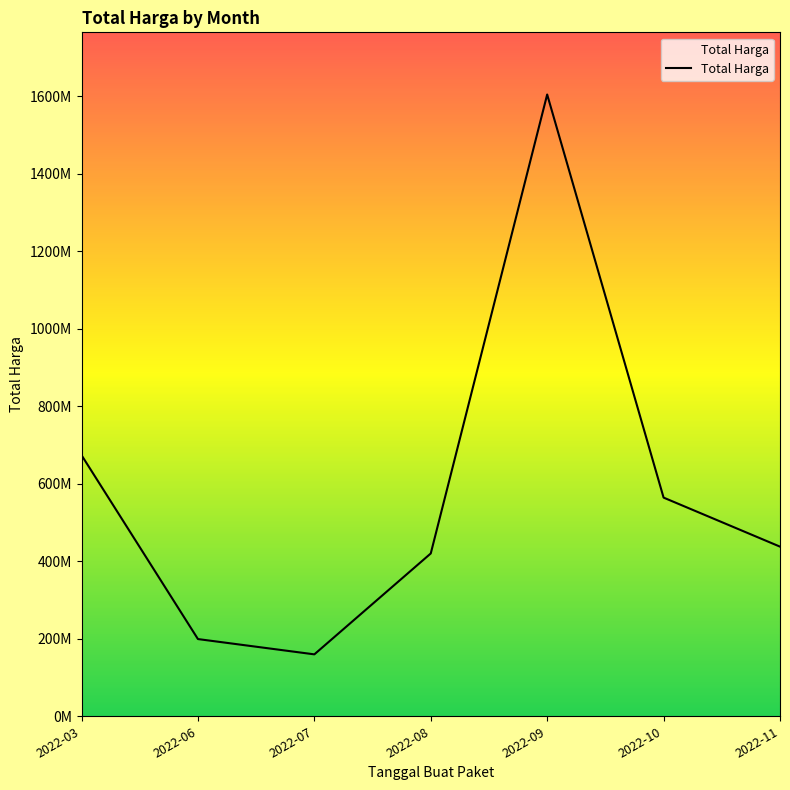

What value does the data have at 2022-11, to the nearest 100?

437660000